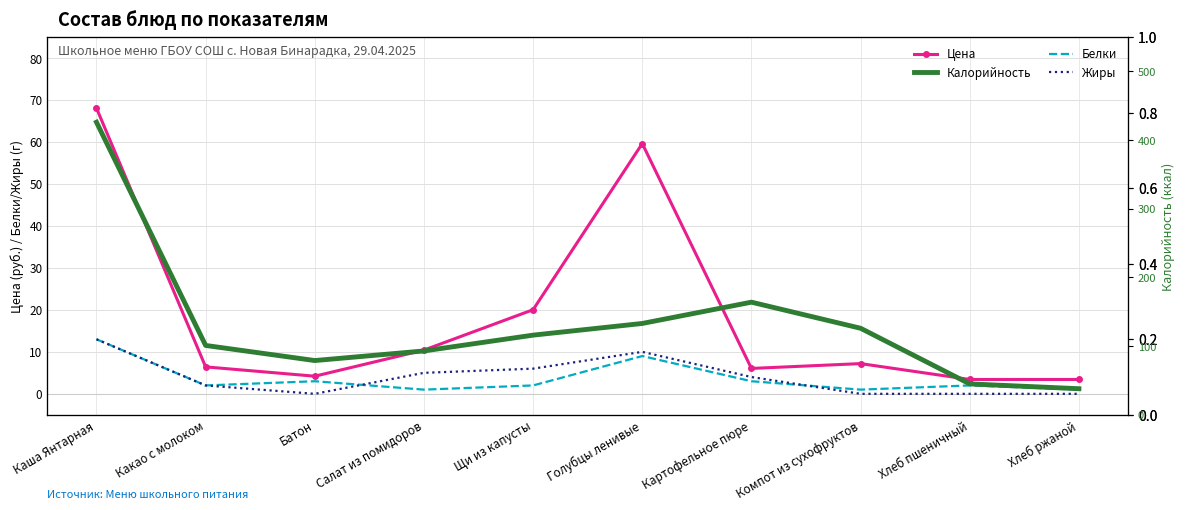

Reading left to right, list all the values displayed in this chart.

Цена: Каша Янтарная=68.1	Какао с молоком=6.4	Батон=4.2	Салат из помидоров=10.4	Щи из капусты=20.0	Голубцы ленивые=59.6	Картофельное пюре=6.0	Компот из сухофруктов=7.2	Хлеб пшеничный=3.4	Хлеб ржаной=3.4
Белки: Каша Янтарная=13.0	Какао с молоком=2.0	Батон=3.0	Салат из помидоров=1.0	Щи из капусты=2.0	Голубцы ленивые=9.0	Картофельное пюре=3.0	Компот из сухофруктов=1.0	Хлеб пшеничный=2.0	Хлеб ржаной=1.0
Жиры: Каша Янтарная=13.0	Какао с молоком=2.0	Батон=0.0	Салат из помидоров=5.0	Щи из капусты=6.0	Голубцы ленивые=10.0	Картофельное пюре=4.0	Компот из сухофруктов=0.0	Хлеб пшеничный=0.0	Хлеб ржаной=0.0
Калорийность: Каша Янтарная=426.0	Какао с молоком=101.0	Батон=79.0	Салат из помидоров=93.0	Щи из капусты=116.0	Голубцы ленивые=133.0	Картофельное пюре=164.0	Компот из сухофруктов=126.0	Хлеб пшеничный=45.0	Хлеб ржаной=38.0